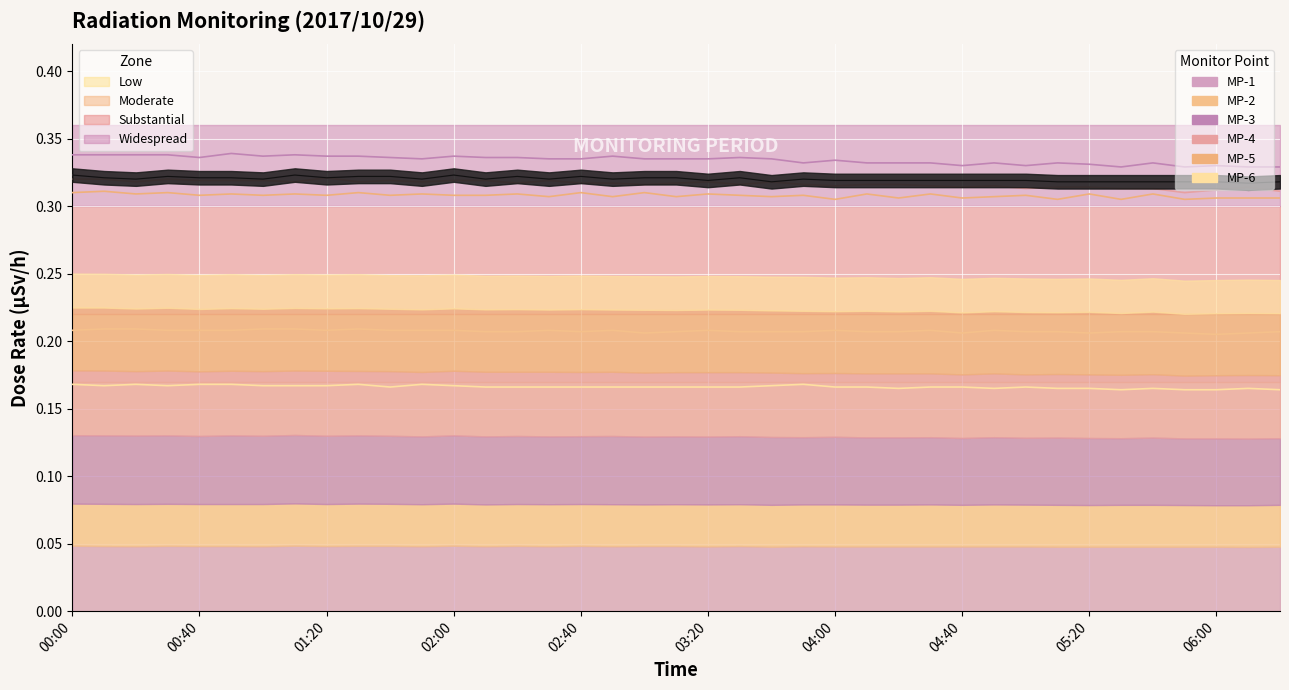

Which series has the largest range (max minus min)?

MP-4